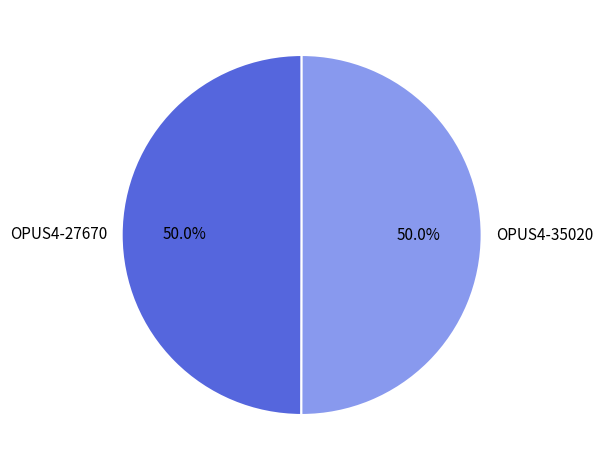

Approximately how many times larger is the value at OPUS4-35020 compared to OPUS4-27670?

1.0